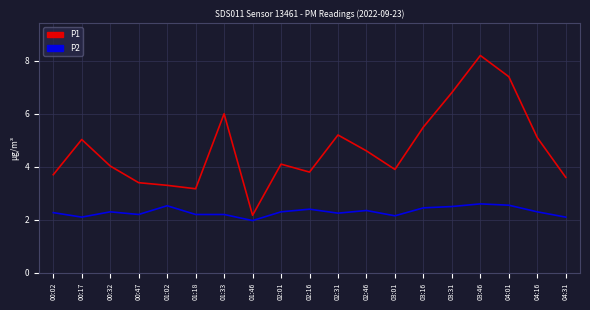

Is it true that P2 equals 2.3 at 04:16?

True